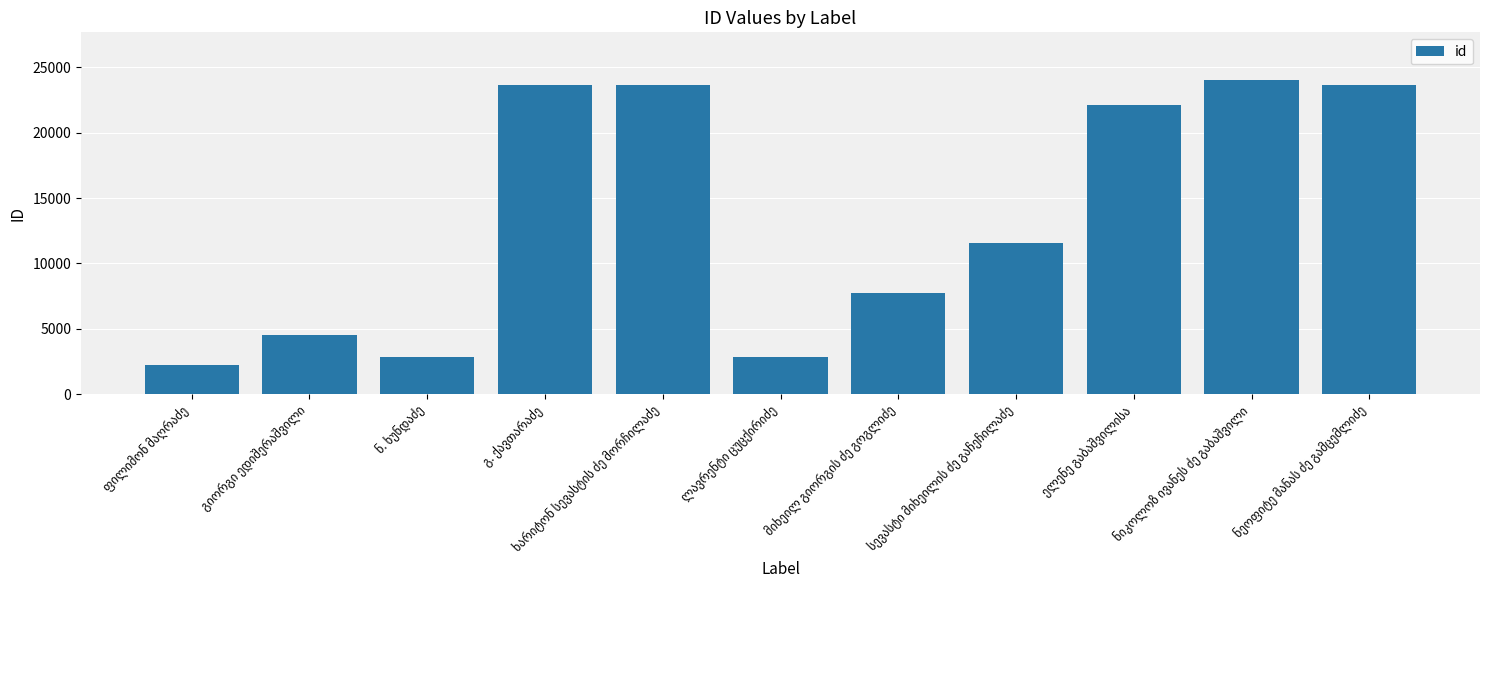

What is the smallest value displayed?

2253